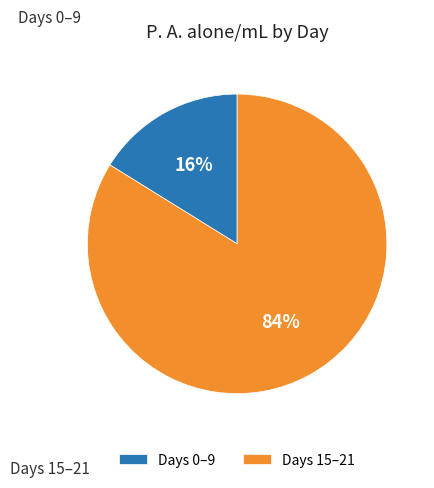

To the nearest percent, what portion does Days 0–9 represent?

16%